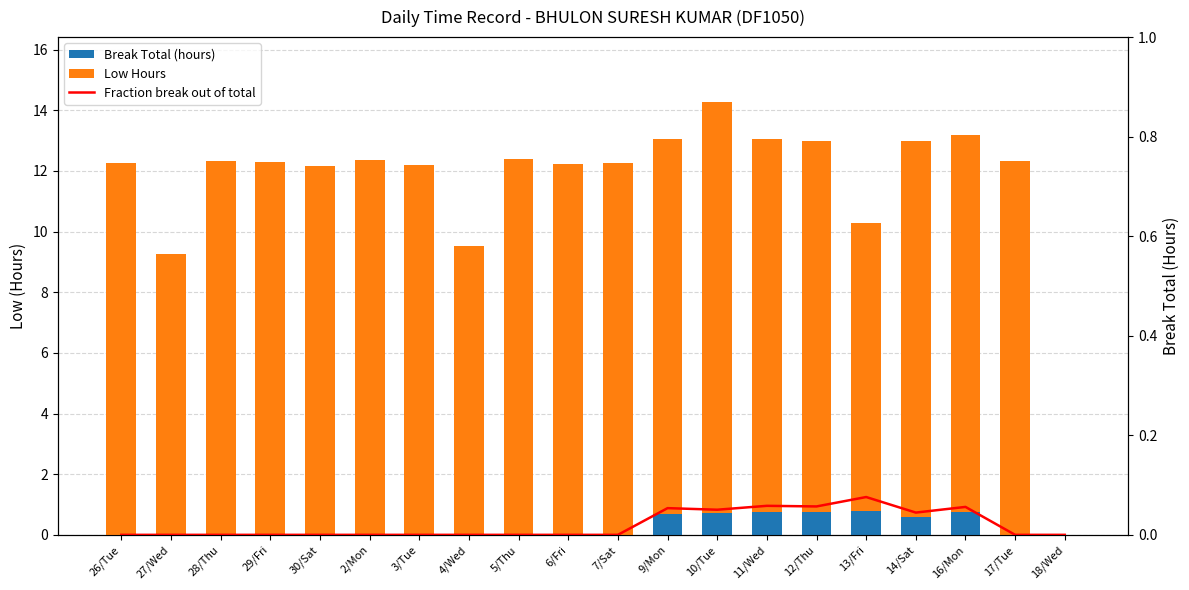

At which category is the sum across all series the highest?

10/Tue